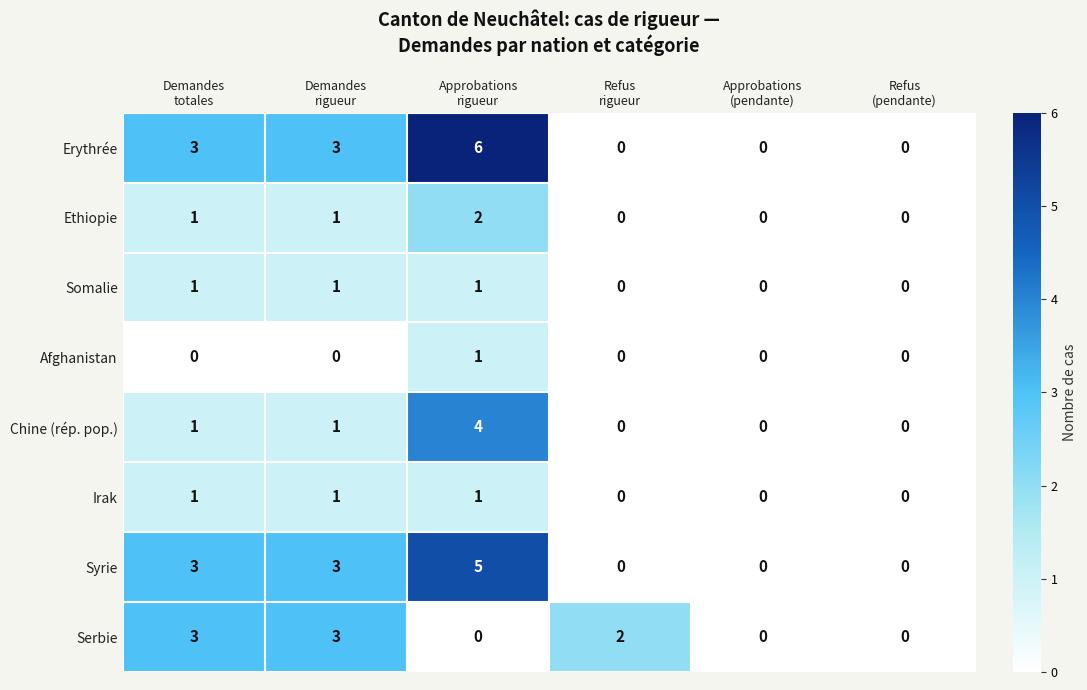

Count the Syrie values in the range 0 to 3.

5